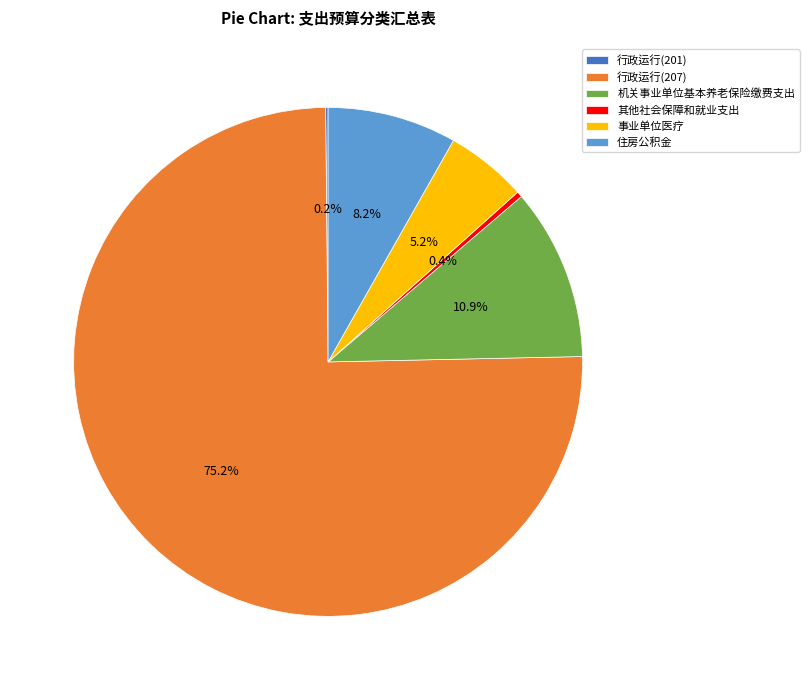

Which category has the biggest portion of the pie?

行政运行(207)